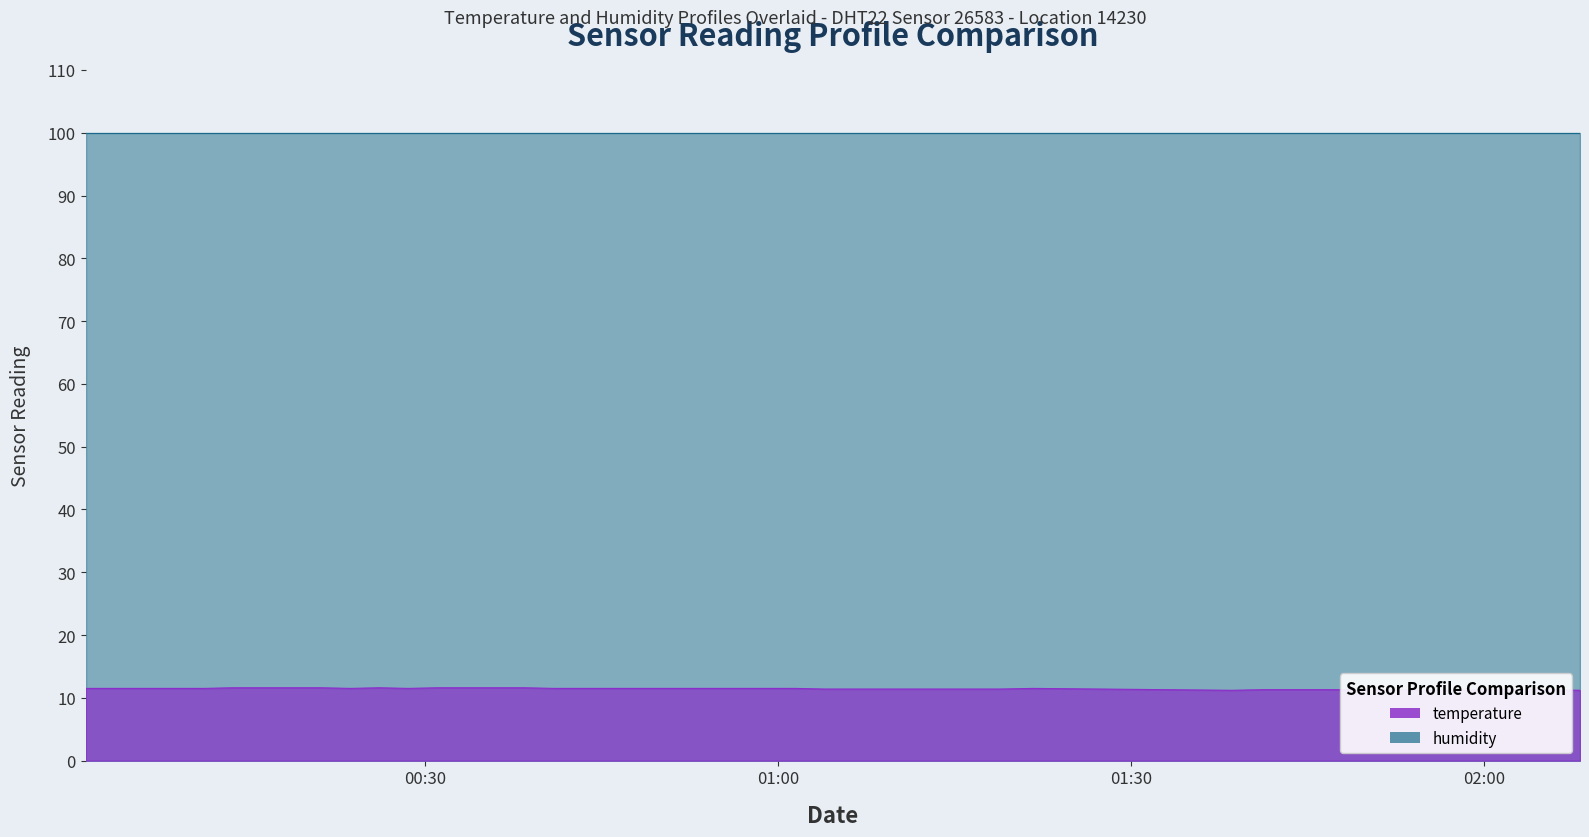

What is the average value?

11.5